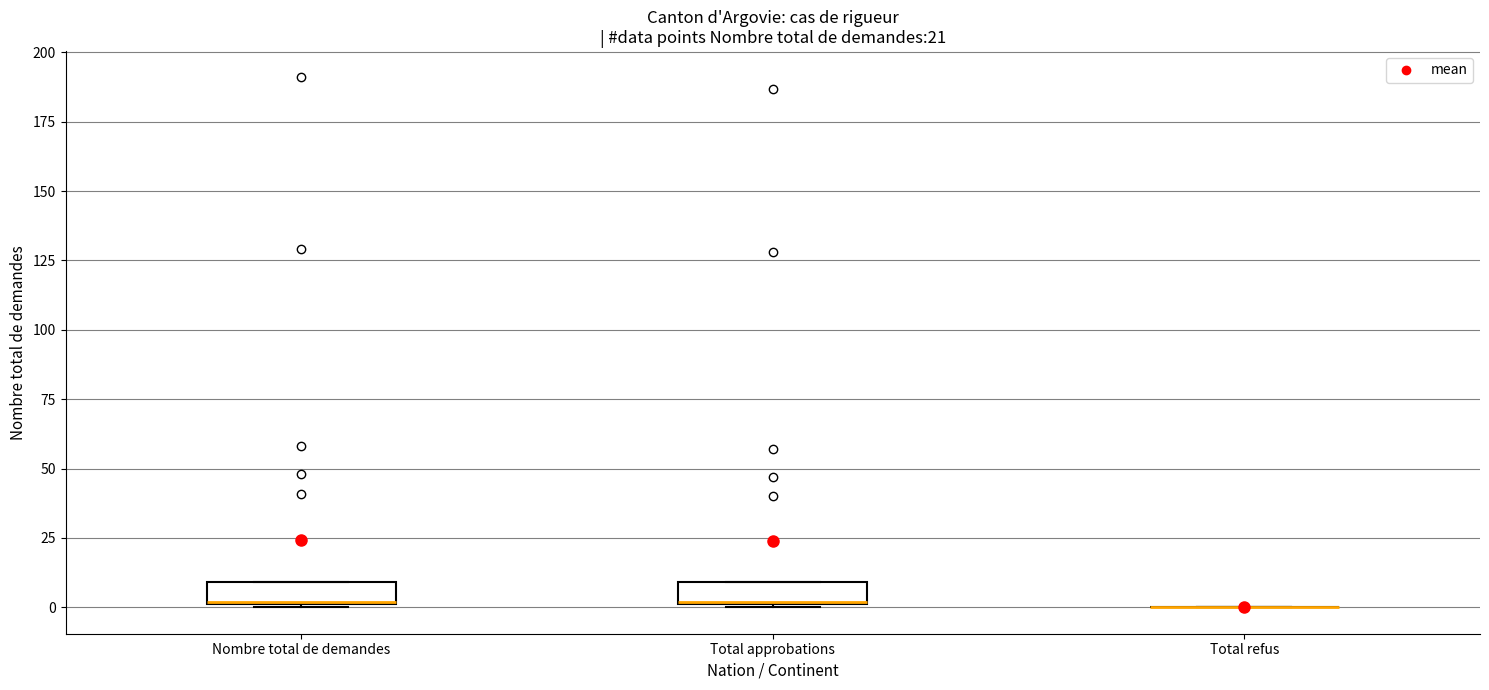

Reading left to right, transcribe this box plot: for each box, give where its median line is, the range the box spans, and where its two whiskers end, as read against the y-axis. The values are not printed on the chart, so give them approximately, as read against the axis.

Nombre total de demandes: median 0, box 0 to 10, whiskers 0 to 10
Total approbations: median 0, box 0 to 10, whiskers 0 to 10
Total refus: box collapsed to a line at 0, whiskers 0 to 0